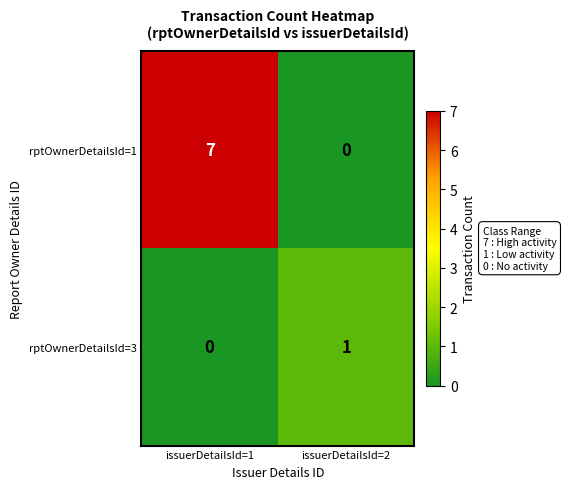

What is the difference between the maximum and minimum values in the rptOwnerDetailsId=1 series?

7